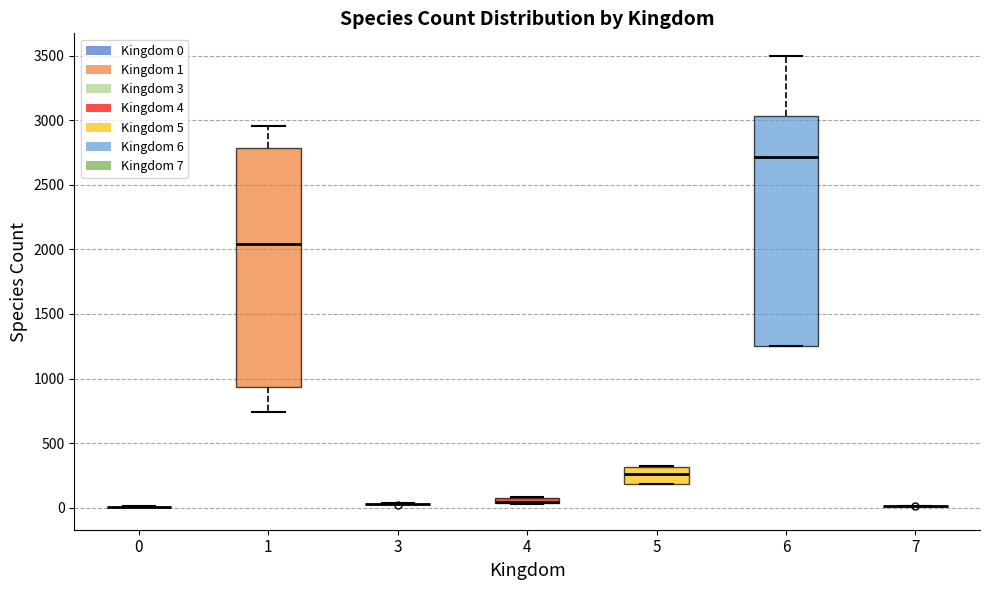

Comparing the boxes themselves (not the whiskers), which one is the tallest?

1